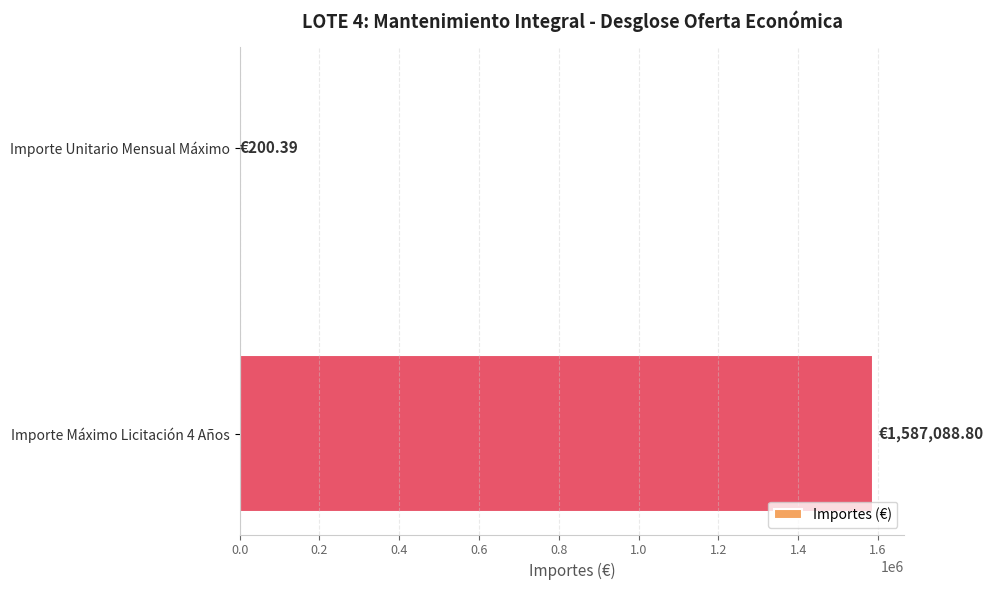

What is the sum of all values?

1587289.2